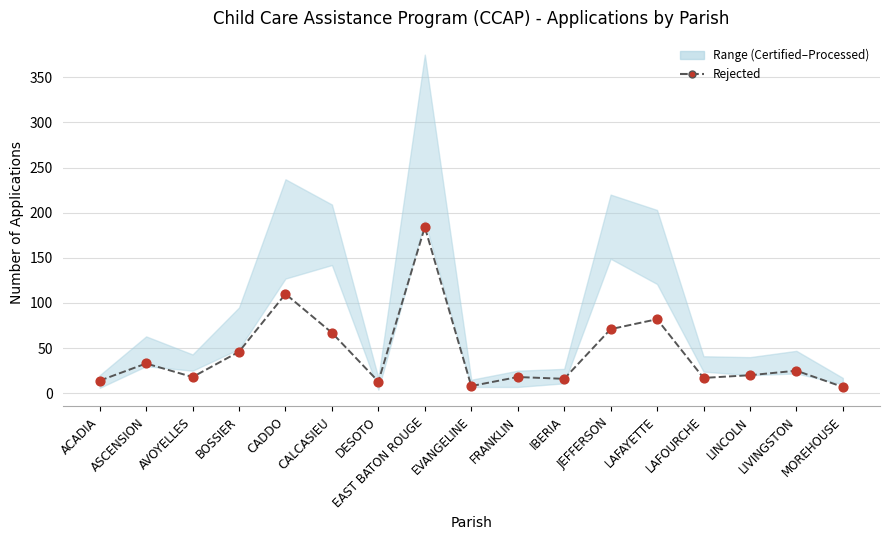

What is the change in value from CALCASIEU to LAFOURCHE?

-50